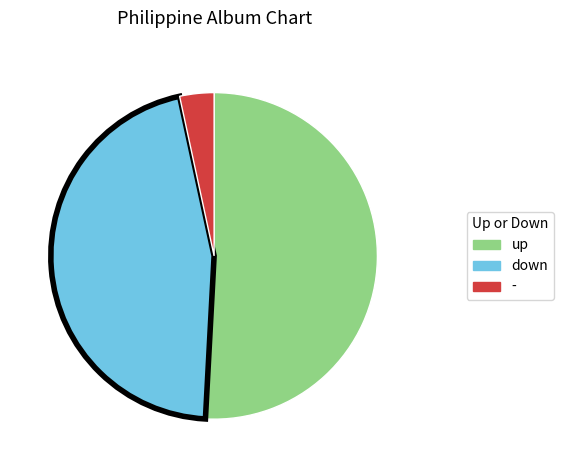

How many segments does this pie chart have?

3